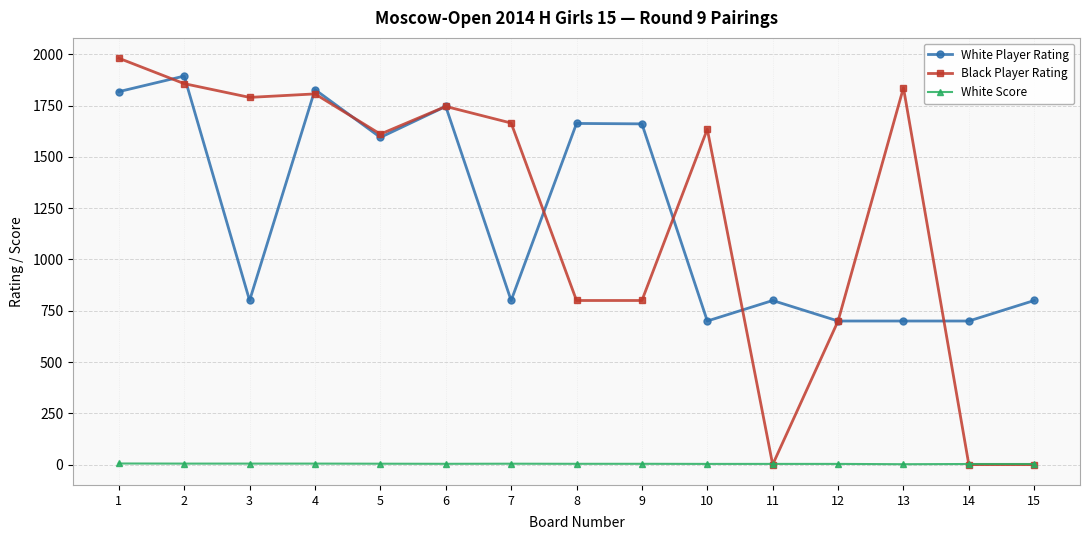

What is the sum of all Black Player Rating values?

18229.0